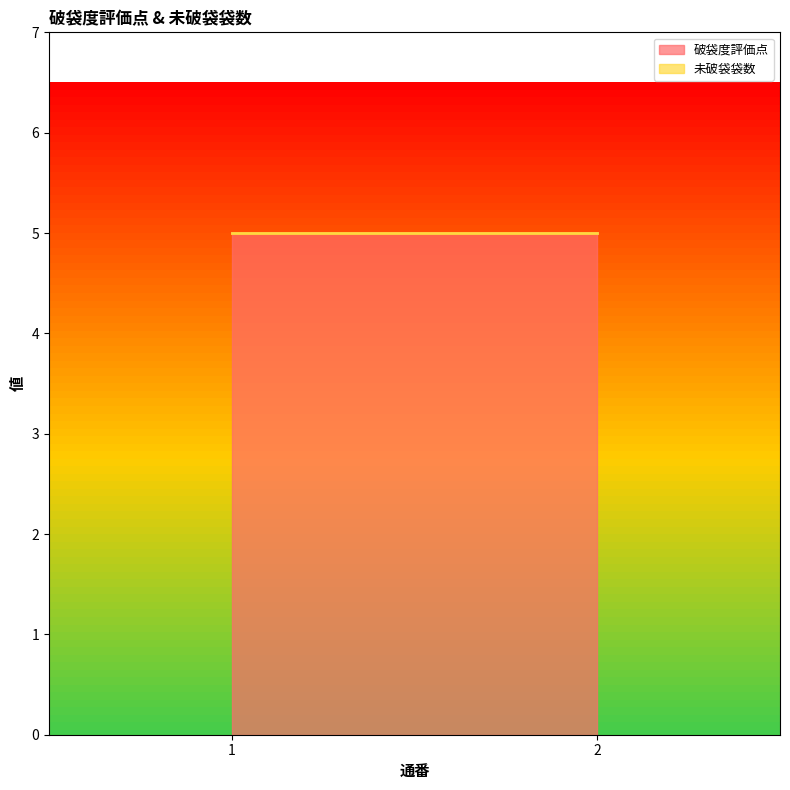

At which category is the sum across all series the highest?

1